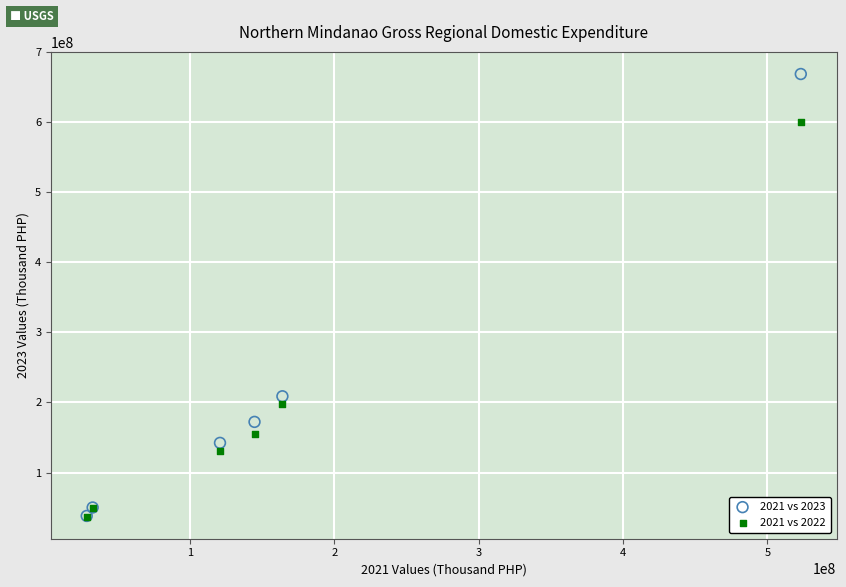

Across all series, what Y value is closest to 352911623?

208825560.8